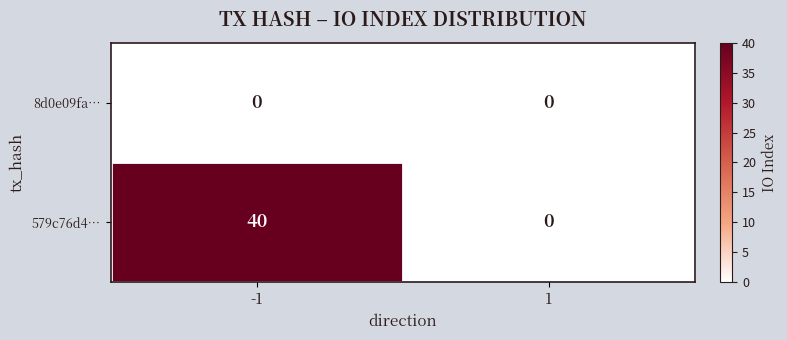

Reading left to right, transcribe all the data shown in this chart.

8d0e09fa…: -1=0	1=0
579c76d4…: -1=40	1=0